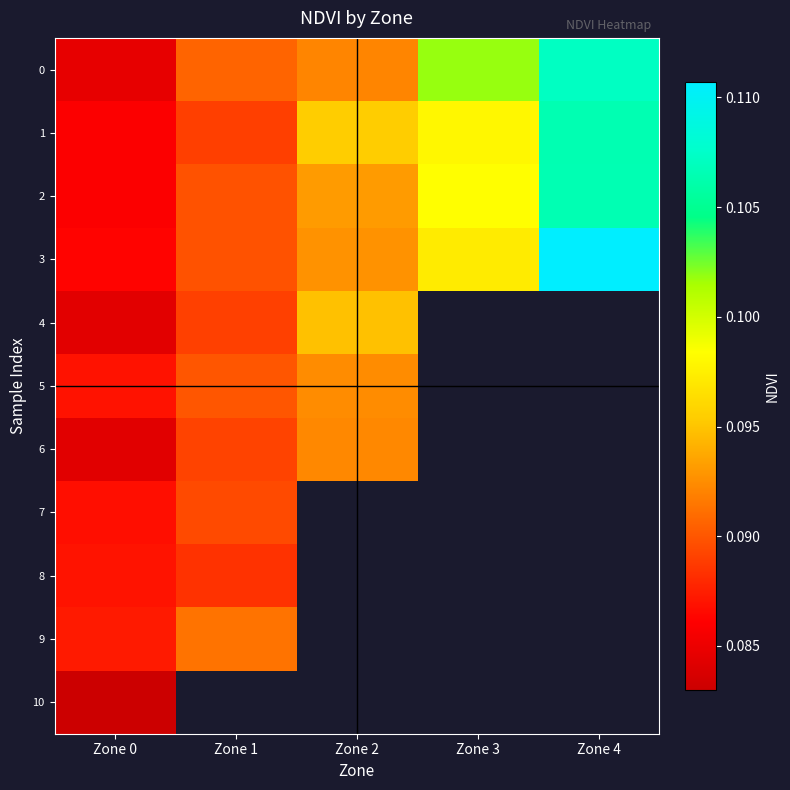

Between Zone 4 and Zone 2, which is larger?

Zone 4